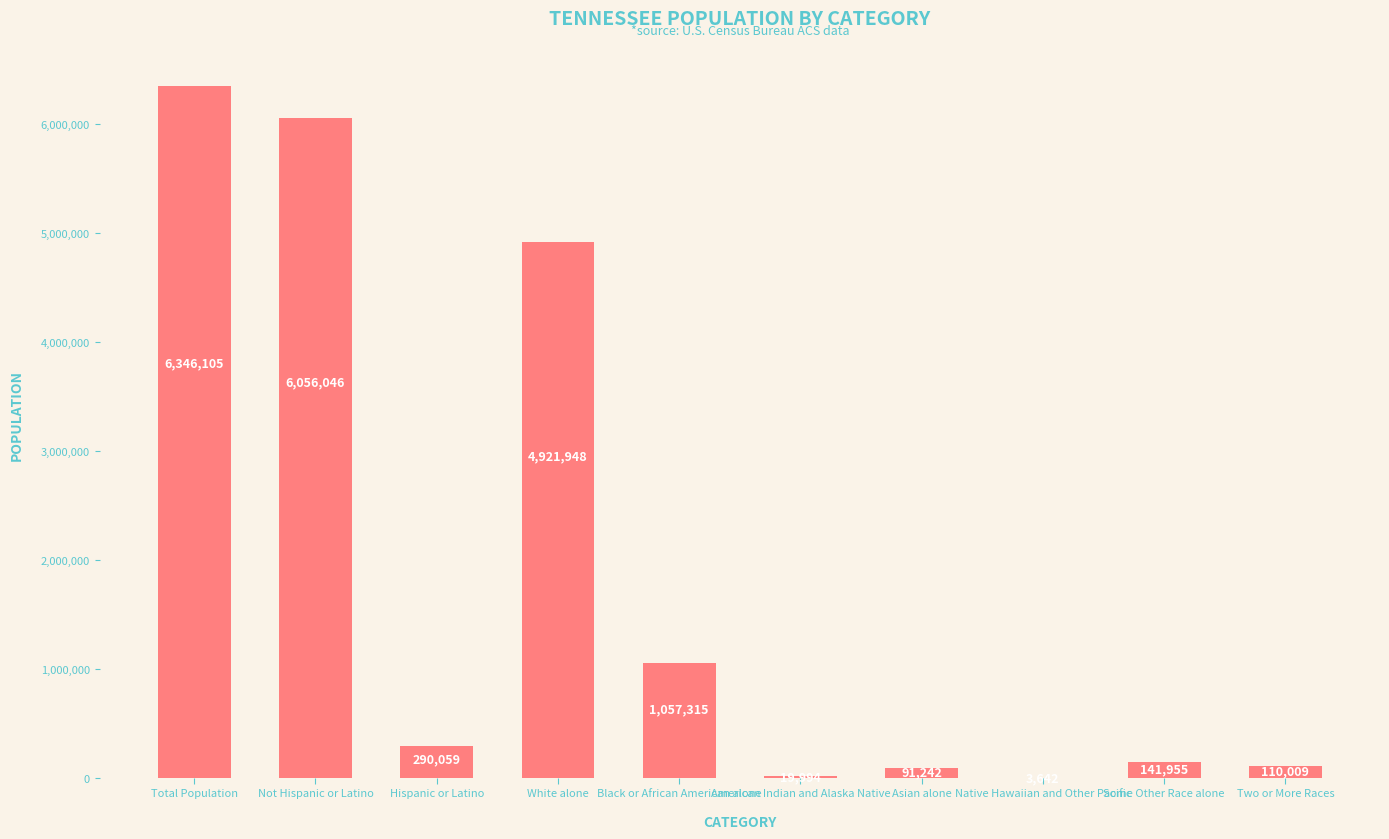

How many series are shown in this chart?

1